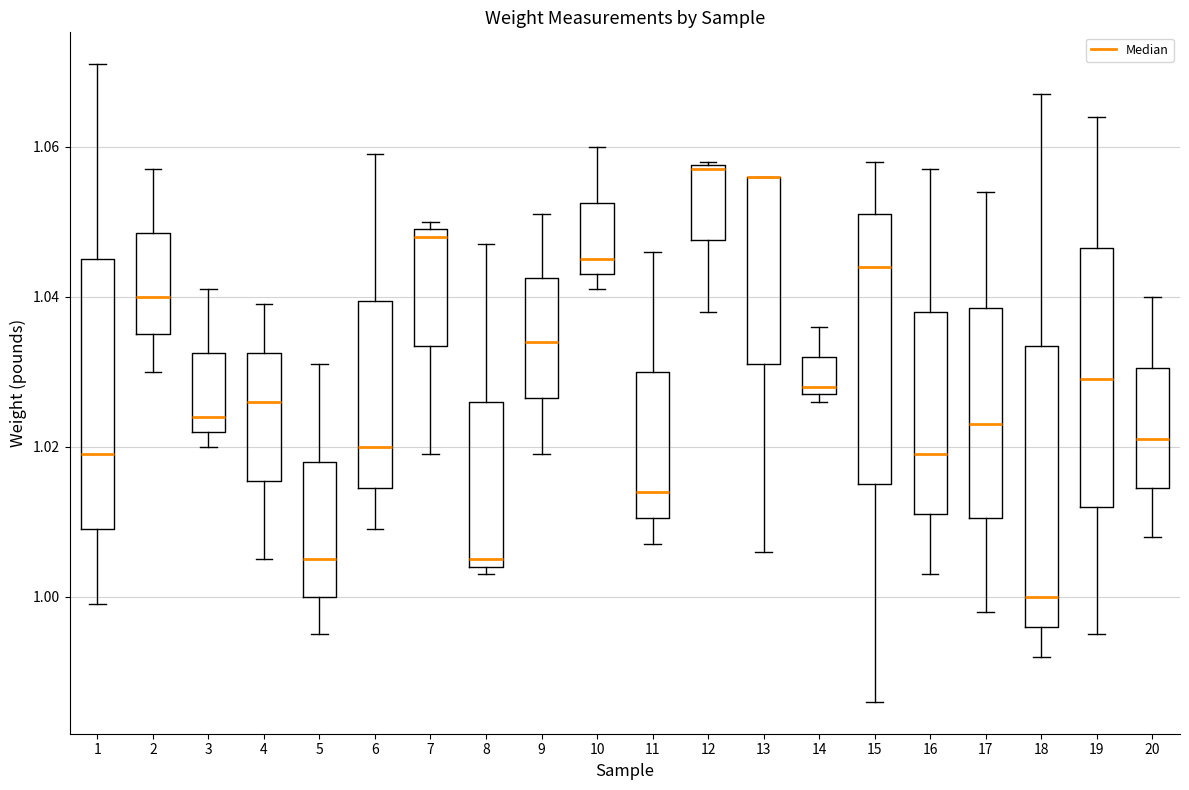

Reading left to right, transcribe this box plot: for each box, give where its median line is, the range the box spans, and where its two whiskers end, as read against the y-axis. The values are not printed on the chart, so give them approximately, as read against the axis.

1: median 1.020, box 1.010 to 1.046, whiskers 1.000 to 1.072
2: median 1.040, box 1.036 to 1.048, whiskers 1.030 to 1.058
3: median 1.024, box 1.022 to 1.032, whiskers 1.020 to 1.042
4: median 1.026, box 1.016 to 1.032, whiskers 1.006 to 1.040
5: median 1.006, box 1.000 to 1.018, whiskers 0.996 to 1.032
6: median 1.020, box 1.014 to 1.040, whiskers 1.010 to 1.060
7: median 1.048, box 1.034 to 1.050, whiskers 1.020 to 1.050 (just above the box's upper edge)
8: median 1.006, box 1.004 to 1.026, whiskers 1.004 (just below the box's lower edge) to 1.048
9: median 1.034, box 1.026 to 1.042, whiskers 1.020 to 1.052
10: median 1.046, box 1.044 to 1.052, whiskers 1.042 to 1.060
11: median 1.014, box 1.010 to 1.030, whiskers 1.008 to 1.046
12: median 1.058, box 1.048 to 1.058, whiskers 1.038 to 1.058
13: median 1.056 (drawn on the box's upper edge), box 1.032 to 1.056, whiskers 1.006 to 1.056
14: median 1.028 (just above the box's lower edge), box 1.028 to 1.032, whiskers 1.026 to 1.036
15: median 1.044, box 1.016 to 1.052, whiskers 0.986 to 1.058
16: median 1.020, box 1.012 to 1.038, whiskers 1.004 to 1.058
17: median 1.024, box 1.010 to 1.038, whiskers 0.998 to 1.054
18: median 1.000, box 0.996 to 1.034, whiskers 0.992 to 1.068
19: median 1.030, box 1.012 to 1.046, whiskers 0.996 to 1.064
20: median 1.022, box 1.014 to 1.030, whiskers 1.008 to 1.040